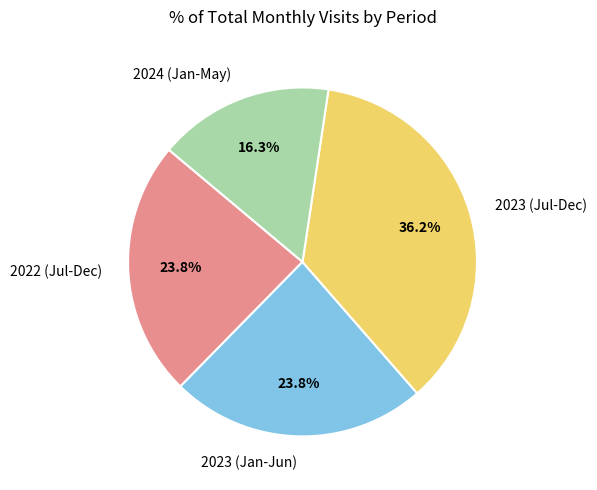

Which has a higher value, 2023 (Jul-Dec) or 2023 (Jan-Jun)?

2023 (Jul-Dec)